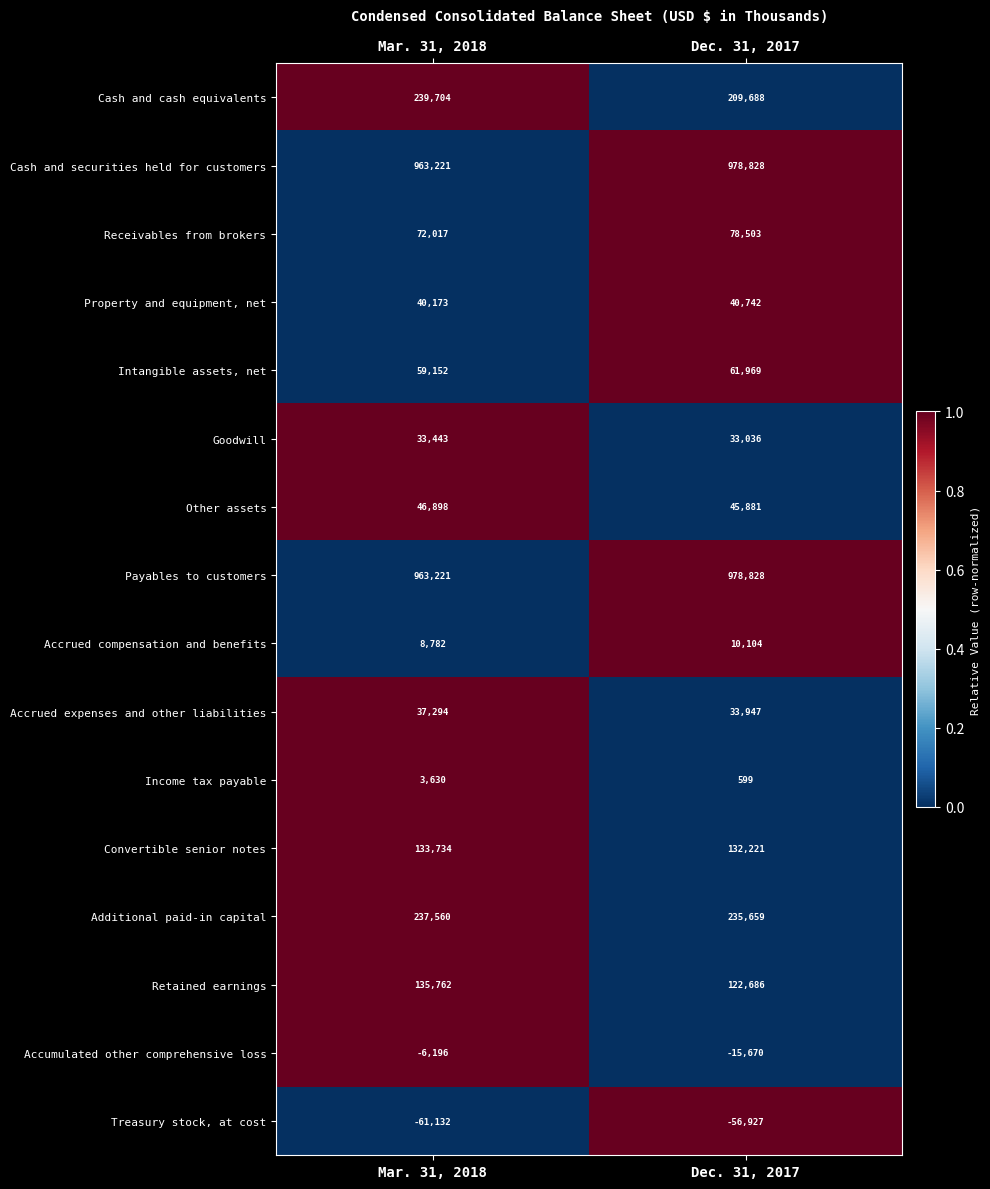

Between Mar. 31, 2018 and Dec. 31, 2017, which series saw the biggest shift?

Cash and cash equivalents